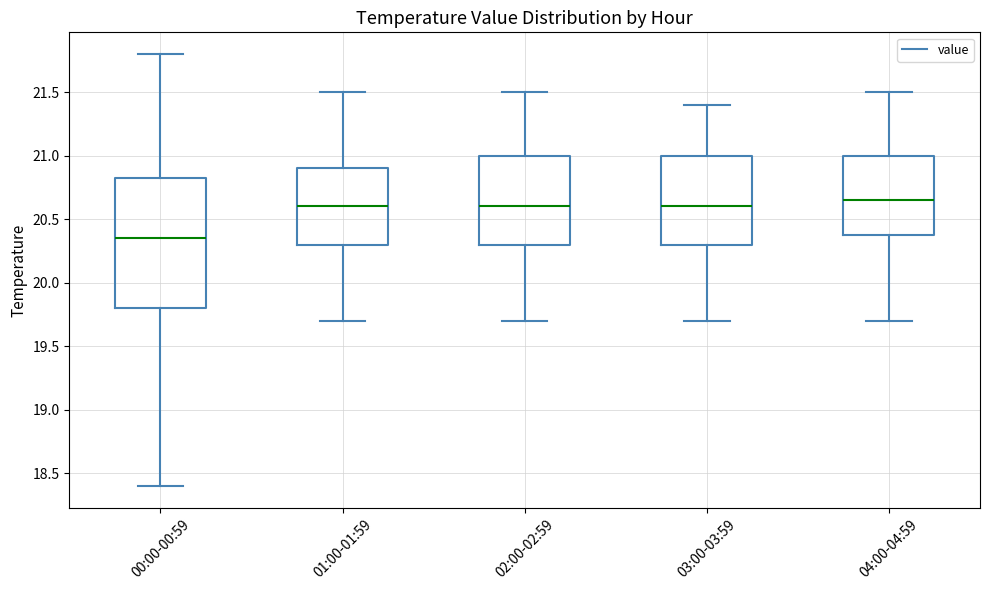

Reading left to right, transcribe this box plot: for each box, give where its median line is, the range the box spans, and where its two whiskers end, as read against the y-axis. The values are not printed on the chart, so give them approximately, as read against the axis.

00:00-00:59: median 20.35, box 19.80 to 20.85, whiskers 18.40 to 21.80
01:00-01:59: median 20.60, box 20.30 to 20.90, whiskers 19.70 to 21.50
02:00-02:59: median 20.60, box 20.30 to 21.00, whiskers 19.70 to 21.50
03:00-03:59: median 20.60, box 20.30 to 21.00, whiskers 19.70 to 21.40
04:00-04:59: median 20.65, box 20.40 to 21.00, whiskers 19.70 to 21.50